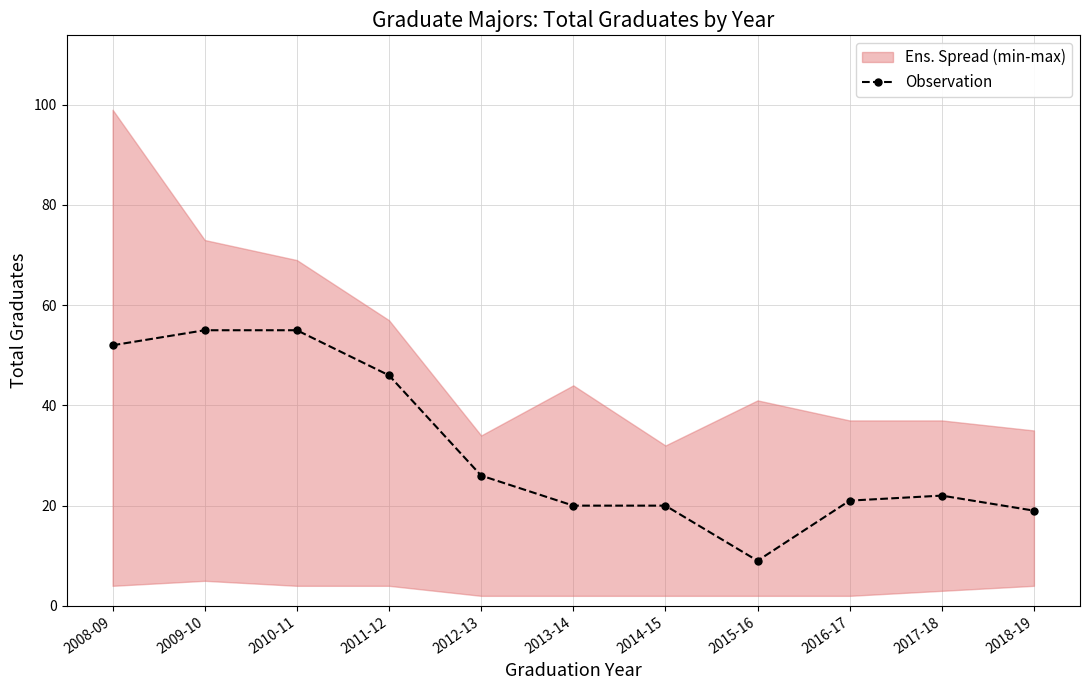

What is the label of the 10th point from the right?

2009-10